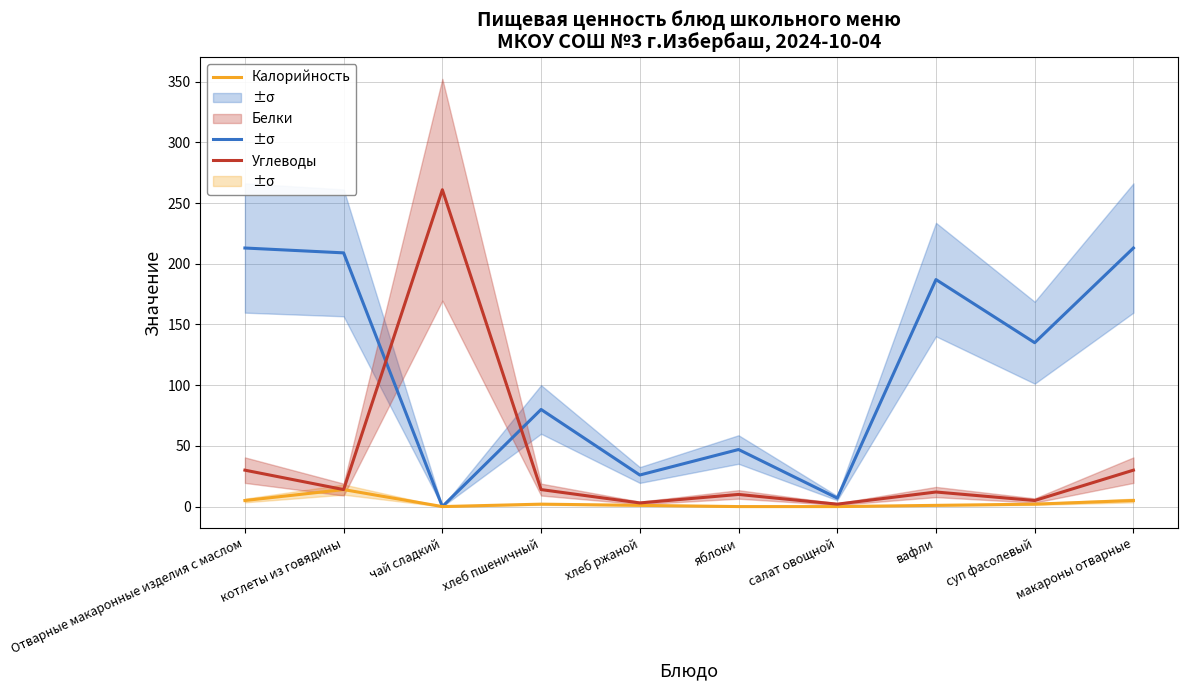

How many interior local valleys does the Белки series have?

1